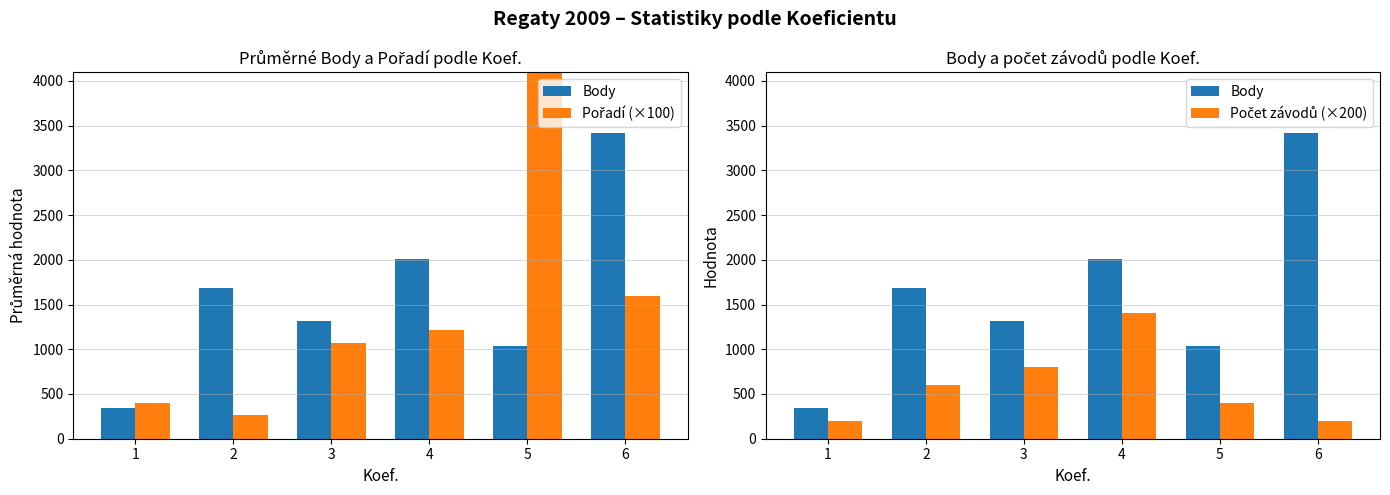

Reading left to right, what are all the values shown in this chart?

Body: 1=344.0	2=1689.0	3=1312.2	4=2006.7	5=1039.5	6=3414.0
Pořadí (×100): 1=400.0	2=266.7	3=1075.0	4=1214.3	5=5550.0	6=1600.0
Počet závodů (×200): 1=200.0	2=600.0	3=800.0	4=1400.0	5=400.0	6=200.0